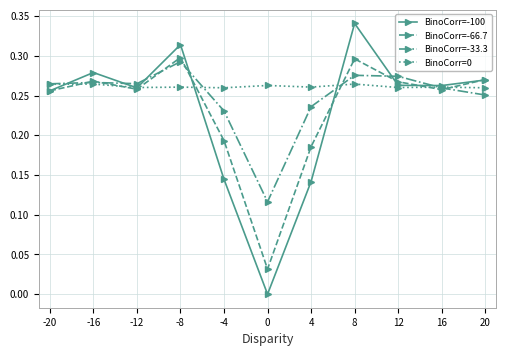

True or false: BinoCorr=-100 has a value of 0.3 at 12.

True